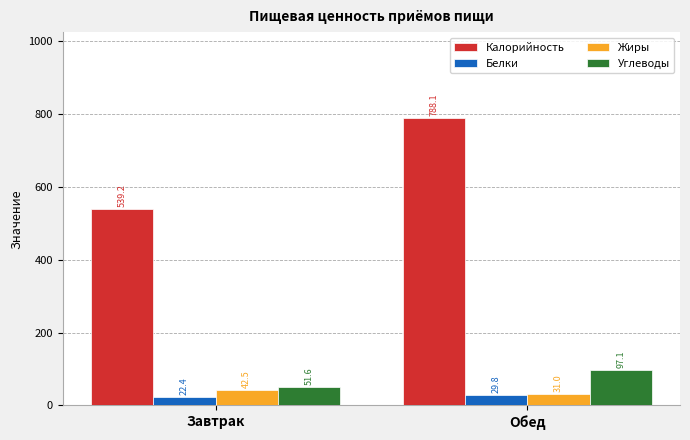

Which series has the largest total across all categories?

Калорийность